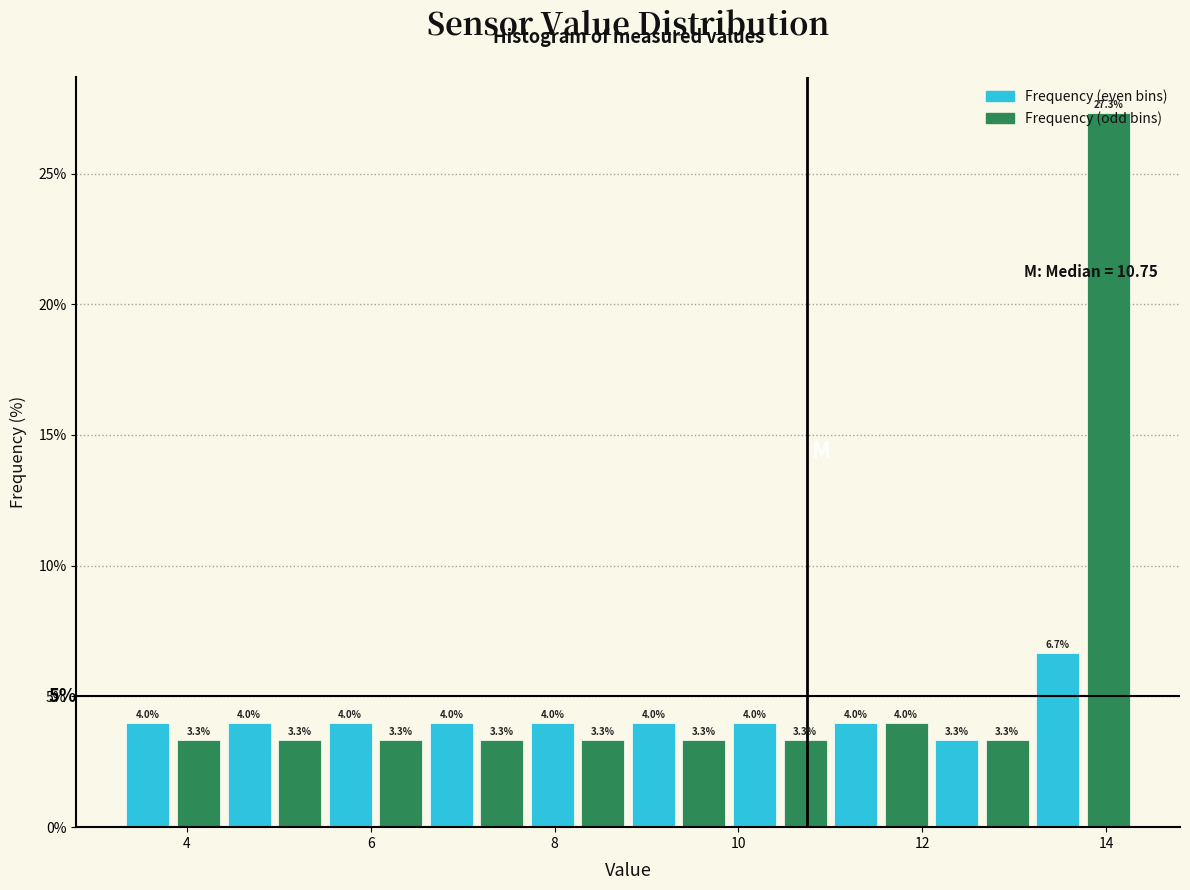

Around what value on the x-axis is the tallest bar? Give the approximate position of its centre, as read against the axis.

14.0